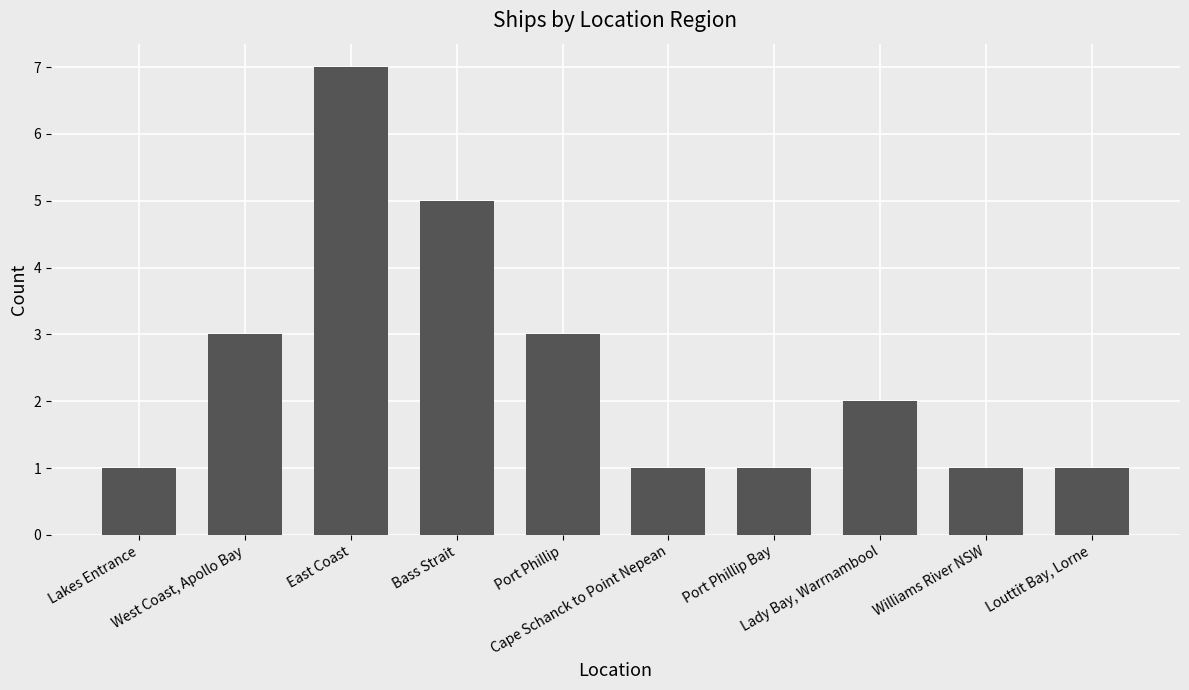

What is the difference between the second highest and second lowest values?

4